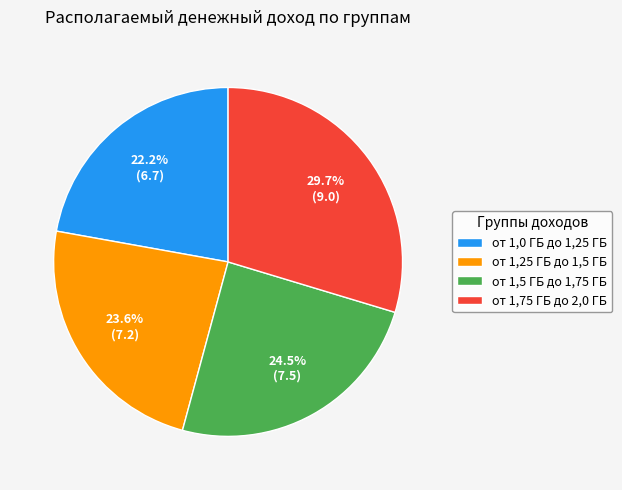

Is от 1,75 ГБ до 2,0 ГБ the majority of the pie?

No